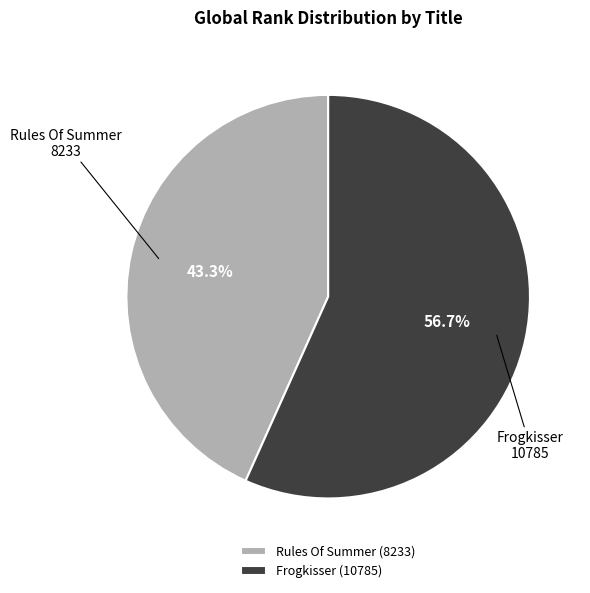

Combined, what portion of the pie is Rules Of Summer and Frogkisser?

100.0%